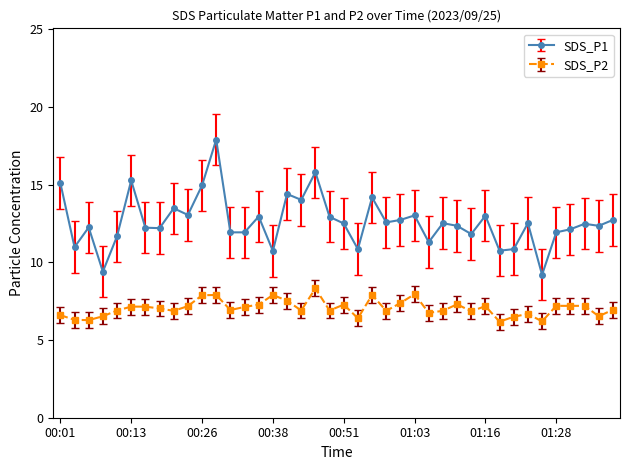

Rank the series by their maximum value, from lowest to highest.

SDS_P2, SDS_P1